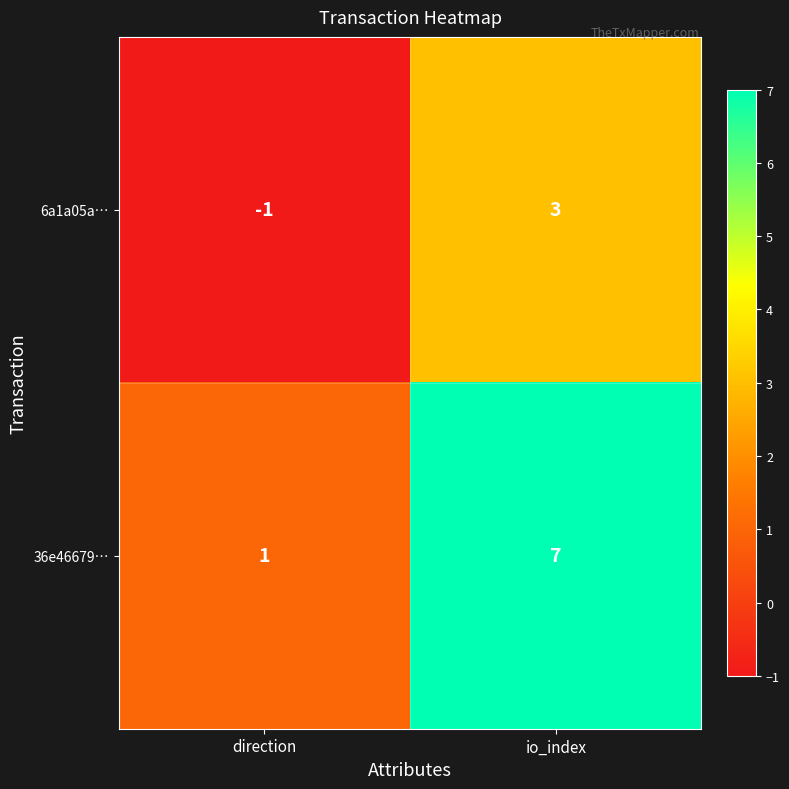

Is it true that 36e46679… equals 7 at io_index?

True